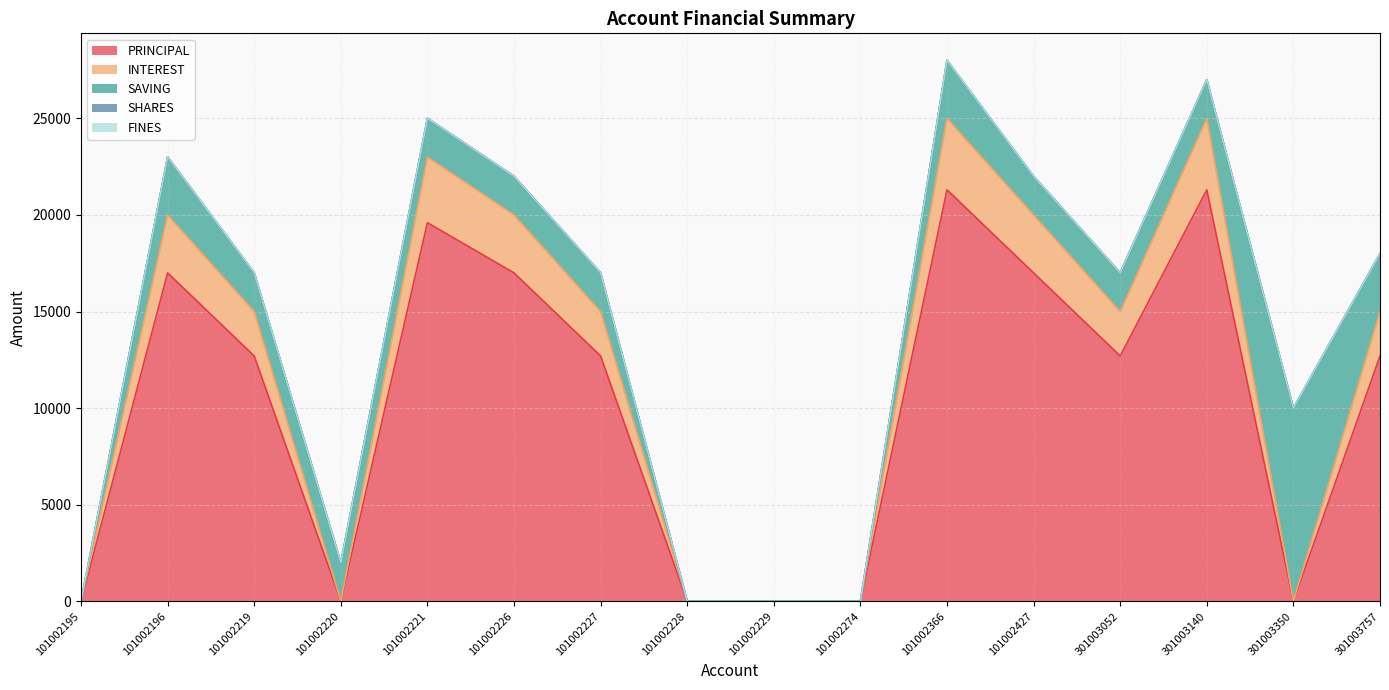

Rank the categories by SHARES value from highest to lowest.

101002195, 101002196, 101002219, 101002220, 101002221, 101002226, 101002227, 101002228, 101002229, 101002274, 101002366, 101002427, 301003052, 301003140, 301003350, 301003757